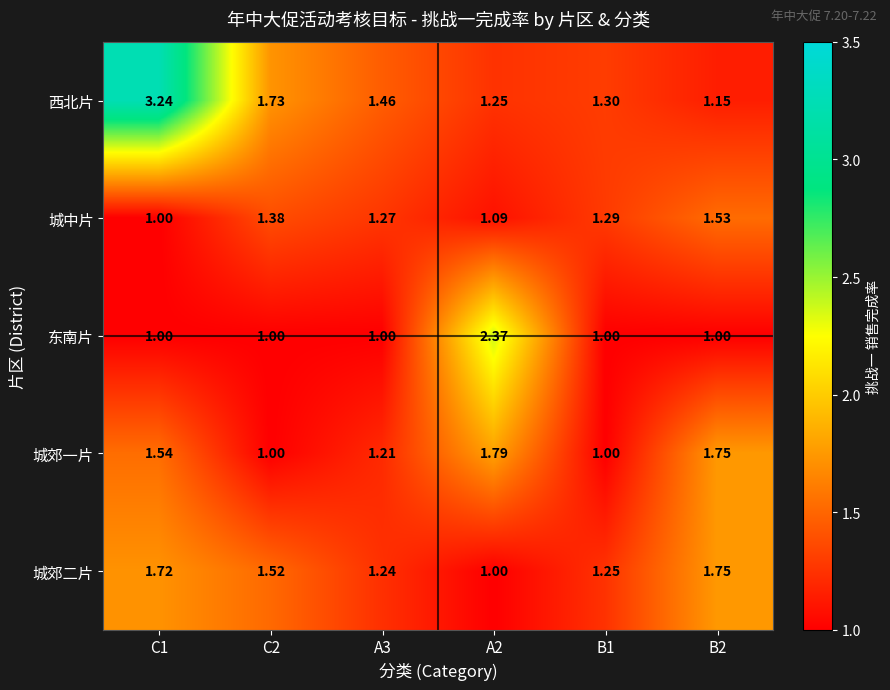

Is the value of 西北片 at A3 greater than the value of 城中片 at A3?

Yes